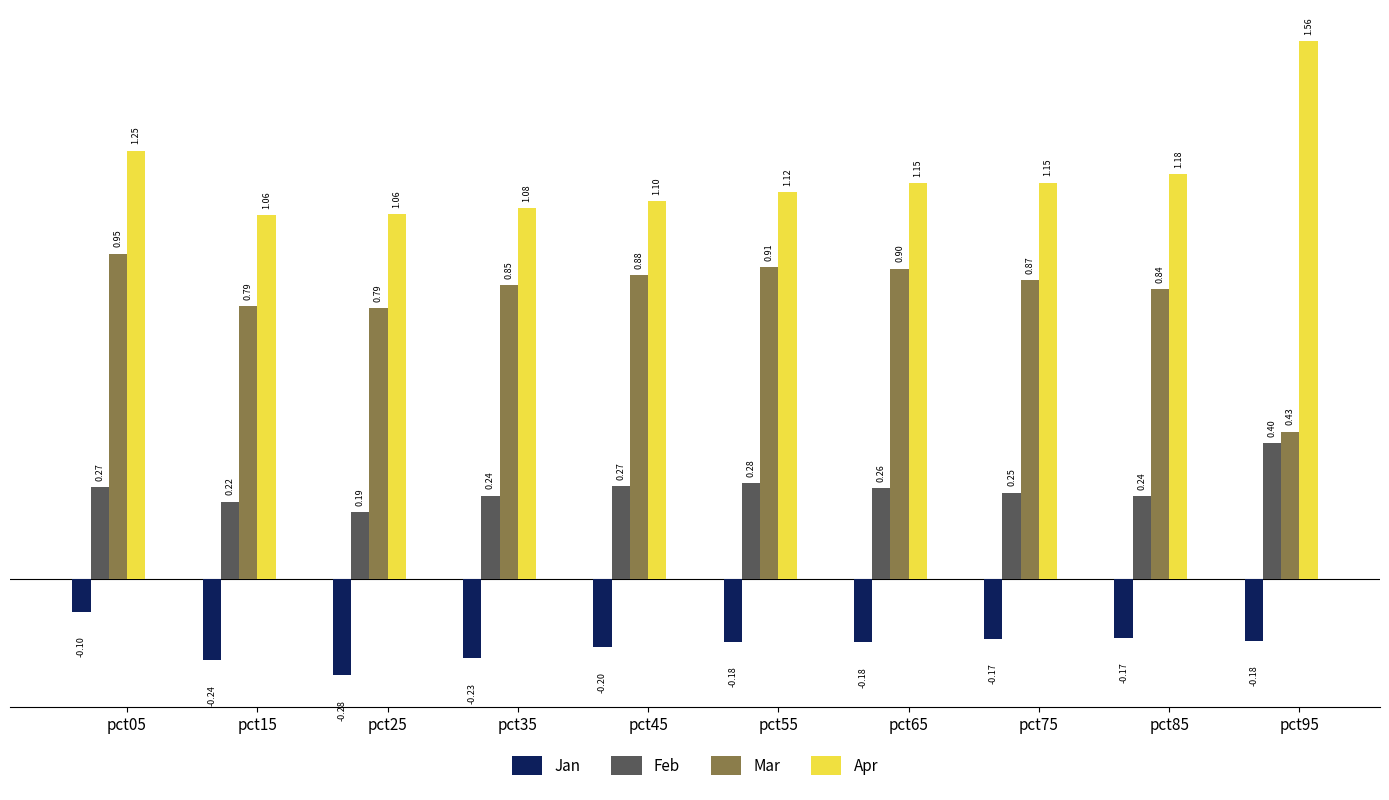

What is the total value across all series at pct45?

2.1